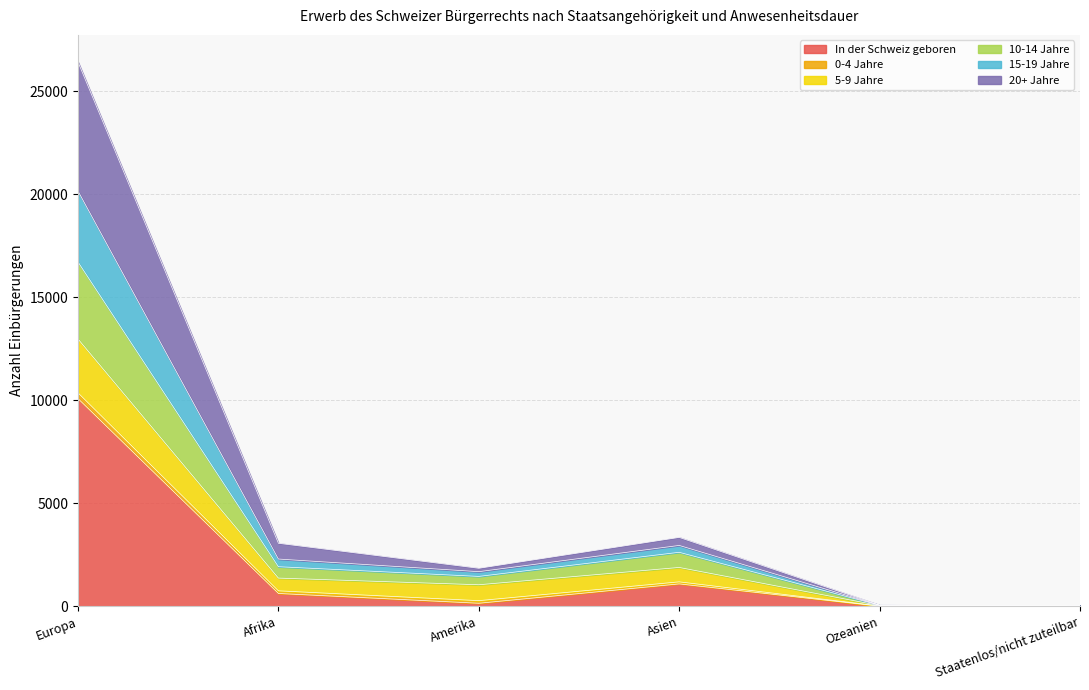

At how many categories does at least one series exceed 21887?

1